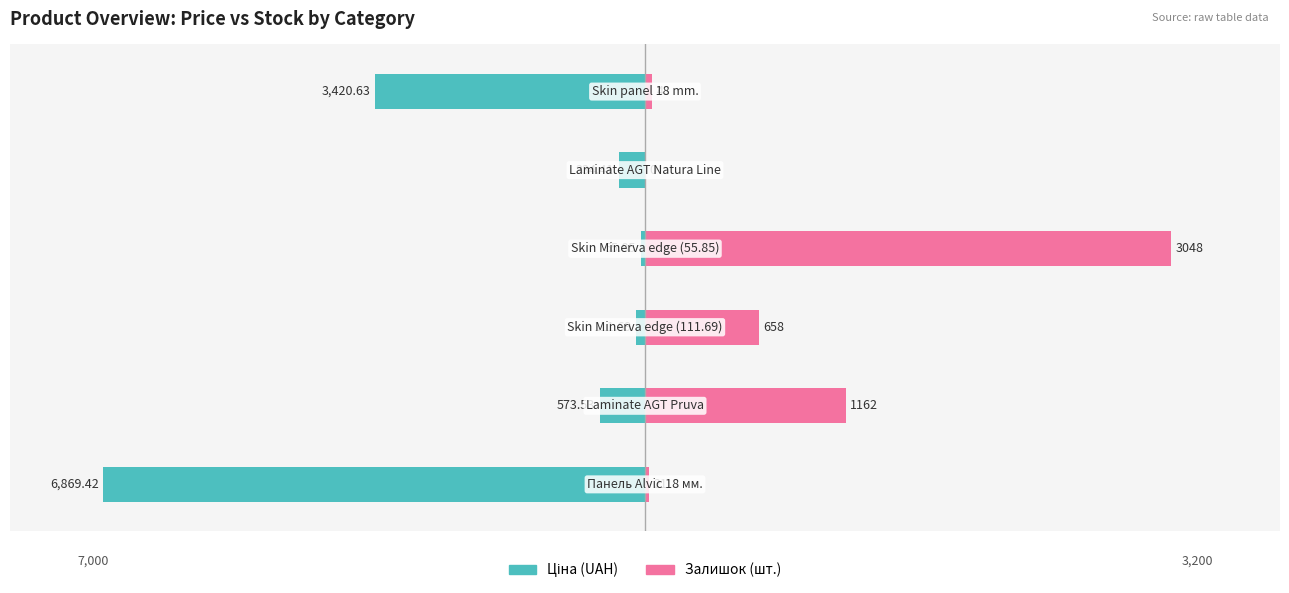

Between 5 and 0, which is larger?

5